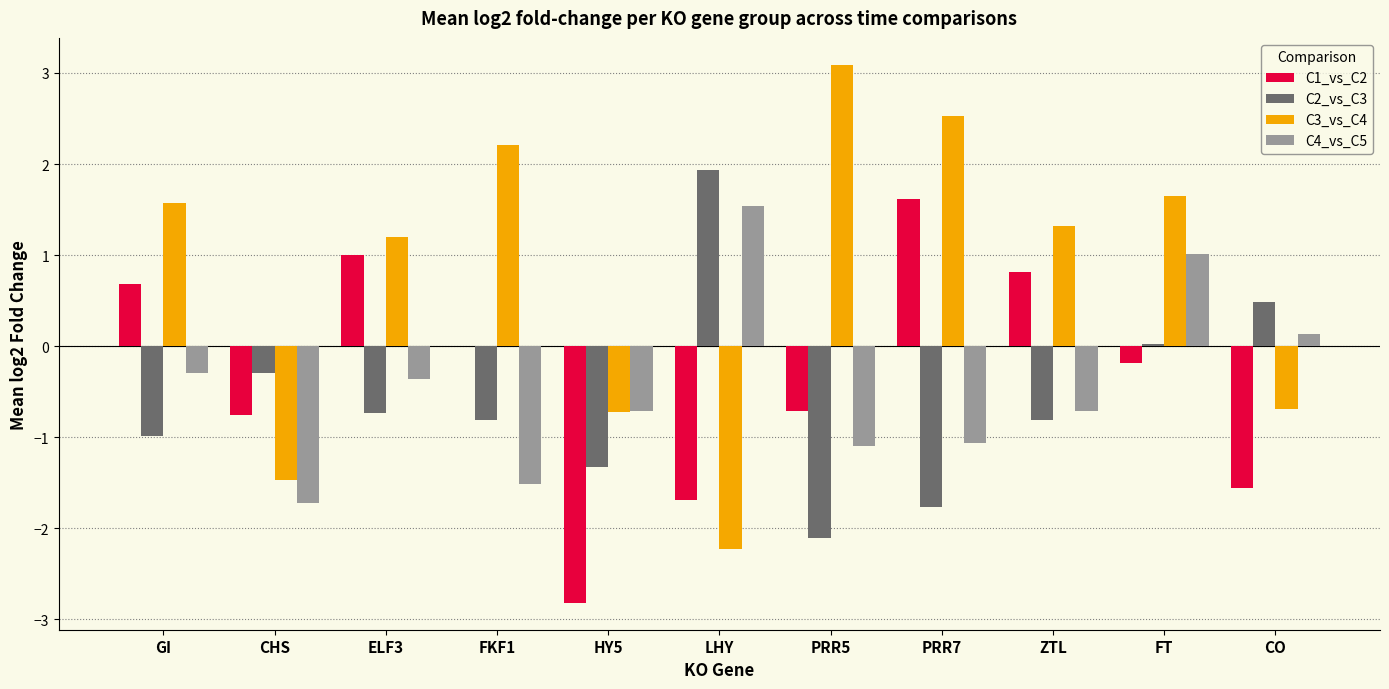

What is the sum of all C4_vs_C5 values?

-4.8